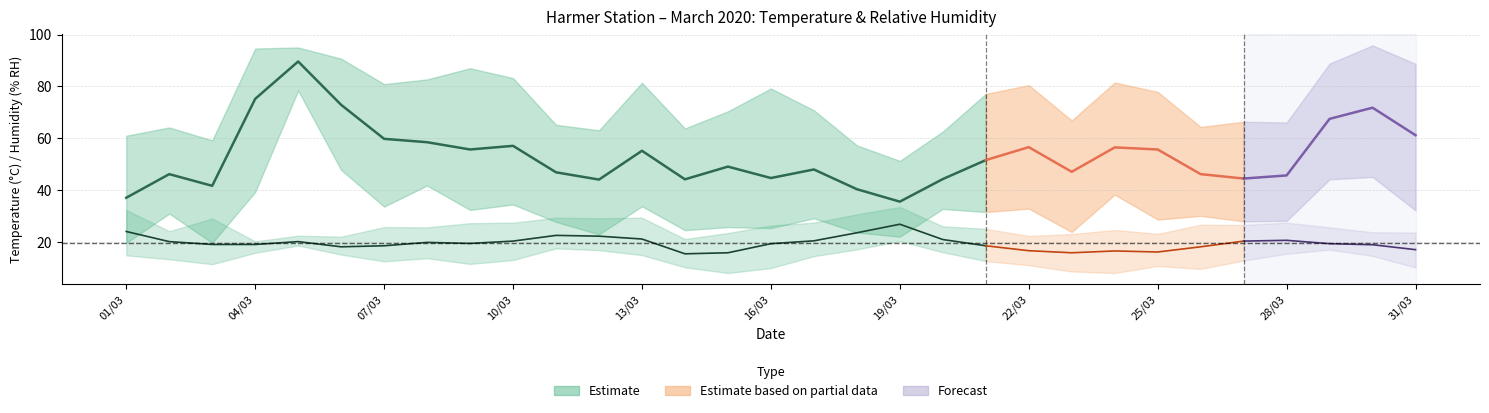

How many data points in Temp MAX are less than 25?

12